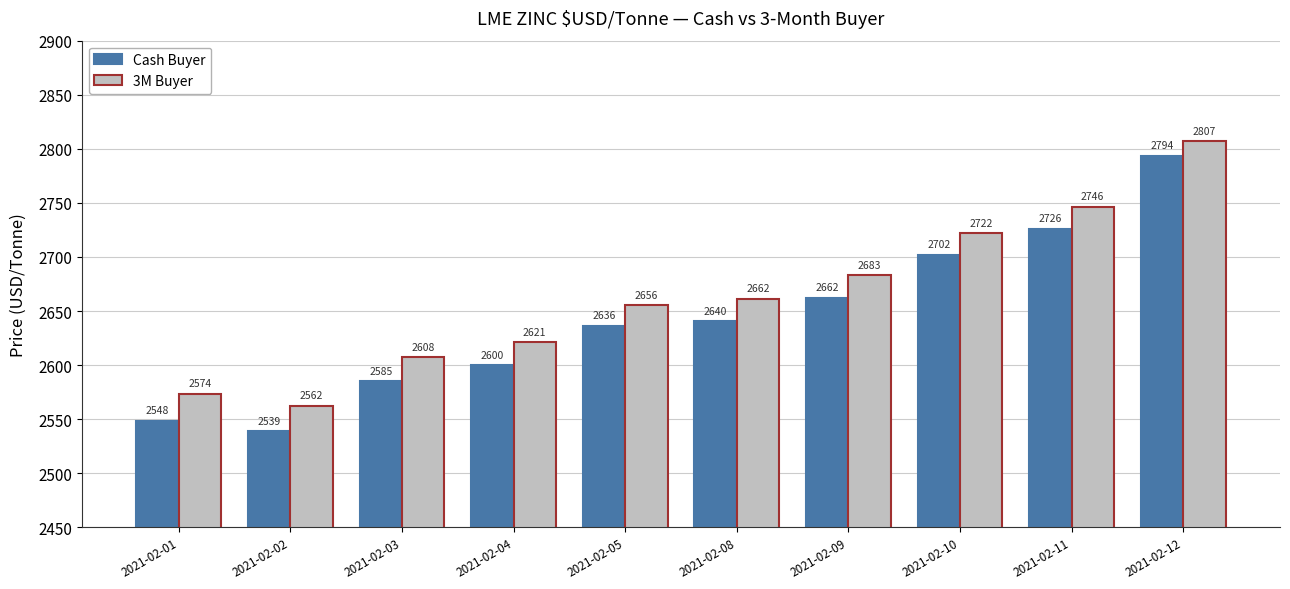

What is the difference between the highest and lowest values at 2021-02-12?

13.5